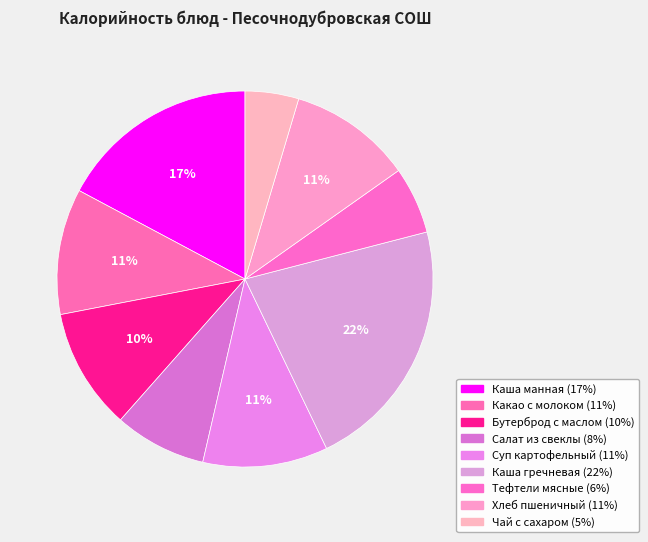

Does any single category account for the majority?

No